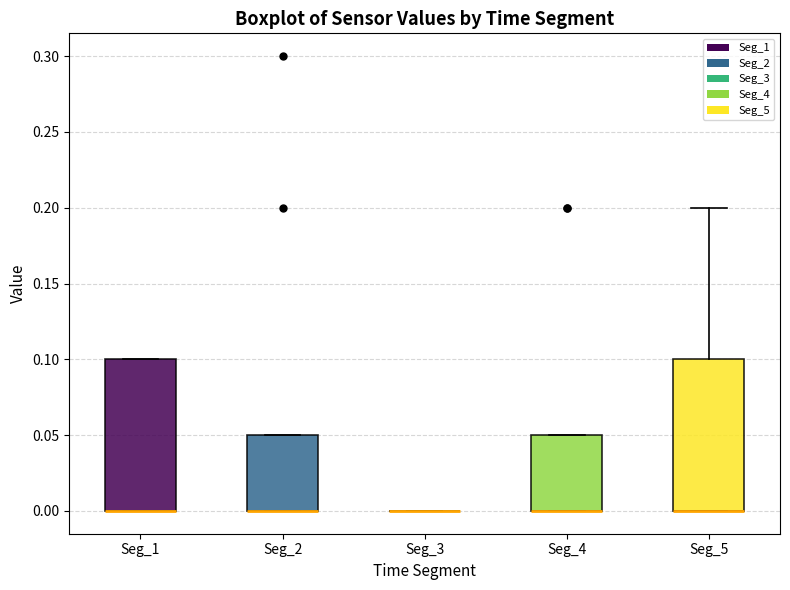

Reading left to right, read every box against the y-axis: the position of its median line, the range the box covers, and the ends of its whiskers. The values are not printed on the chart, so give them approximately, as read against the axis.

Seg_1: median 0.00 (drawn on the box's lower edge), box 0.00 to 0.10, whiskers 0.00 to 0.10
Seg_2: median 0.00 (drawn on the box's lower edge), box 0.00 to 0.05, whiskers 0.00 to 0.05
Seg_3: box collapsed to a line at 0.00, whiskers 0.00 to 0.00
Seg_4: median 0.00 (drawn on the box's lower edge), box 0.00 to 0.05, whiskers 0.00 to 0.05
Seg_5: median 0.00 (drawn on the box's lower edge), box 0.00 to 0.10, whiskers 0.00 to 0.20